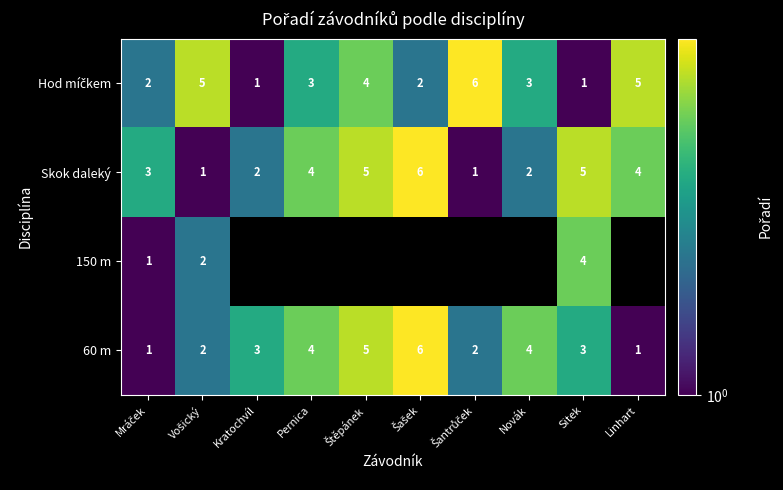

What is the sum of the 60 m values at Sitek and Pernica?

7